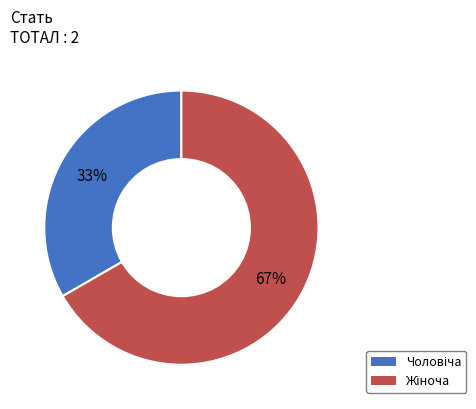

Is there a majority slice in this chart?

Yes